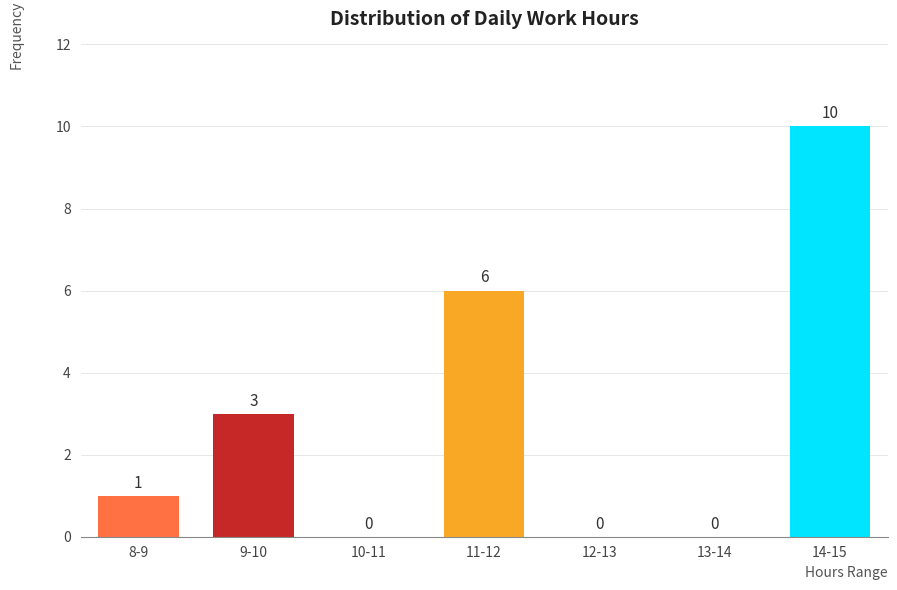

Reading left to right, list all the values displayed in this chart.

8-9=1	9-10=3	10-11=0	11-12=6	12-13=0	13-14=0	14-15=10